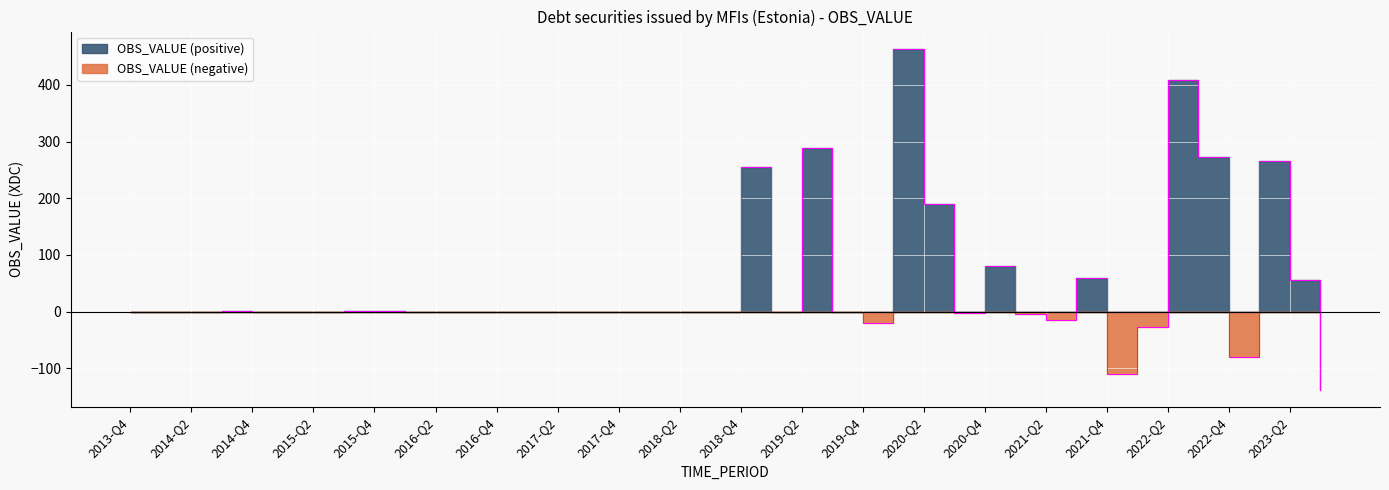

What is the difference between the maximum and minimum values?

602.0